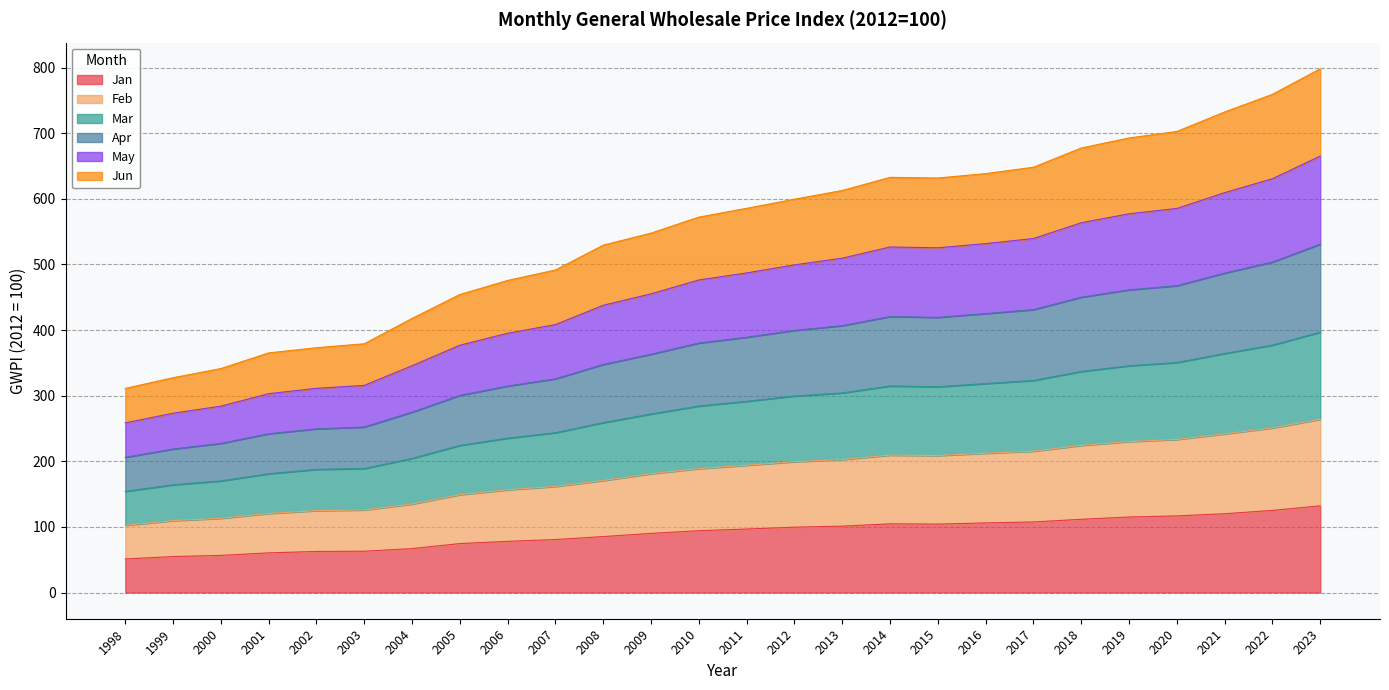

Which category has the highest value across all series?

2023